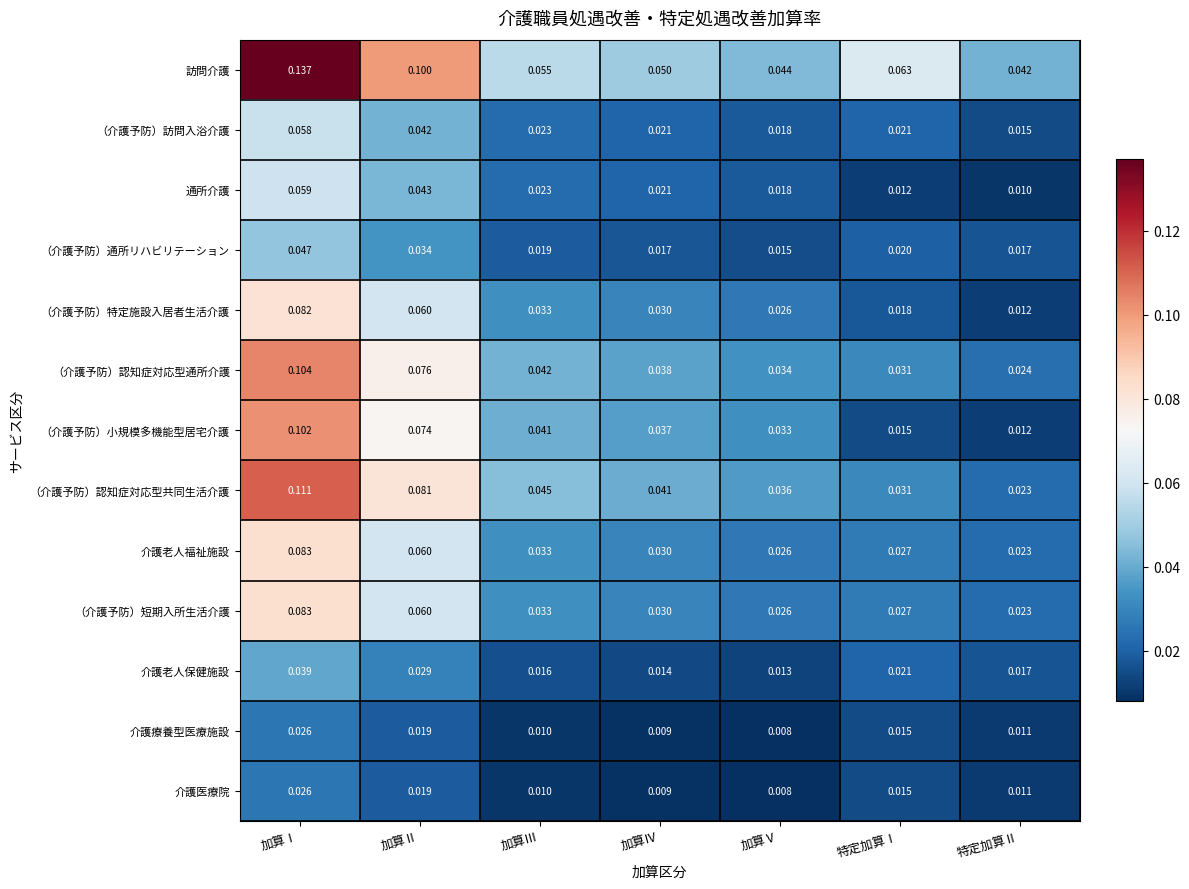

Which series has the largest range (max minus min)?

訪問介護